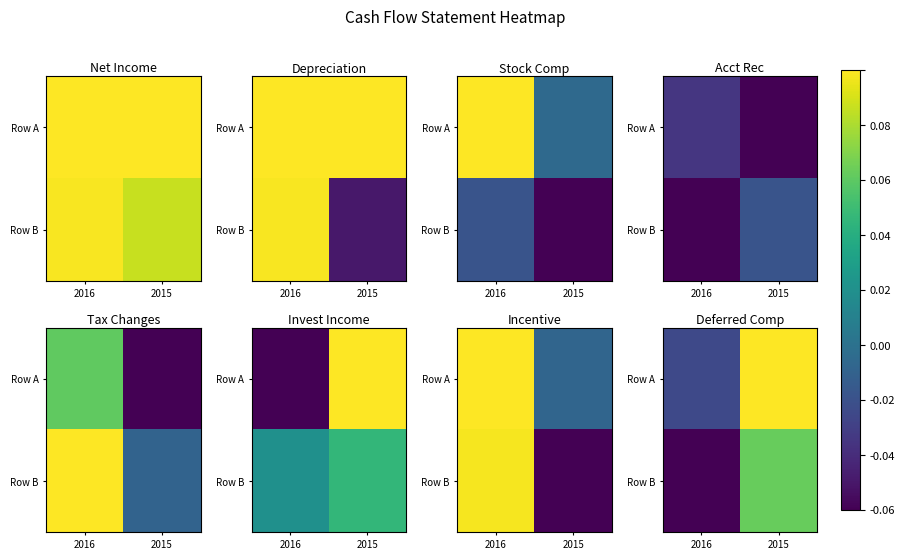

Which series has the widest spread of values?

Row A